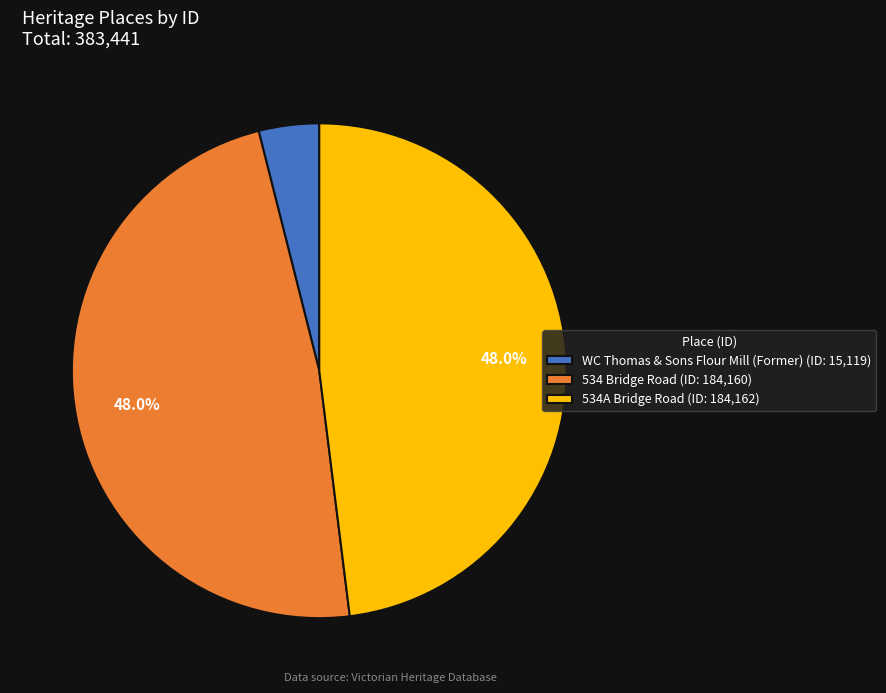

Count the number of slices in the pie.

3